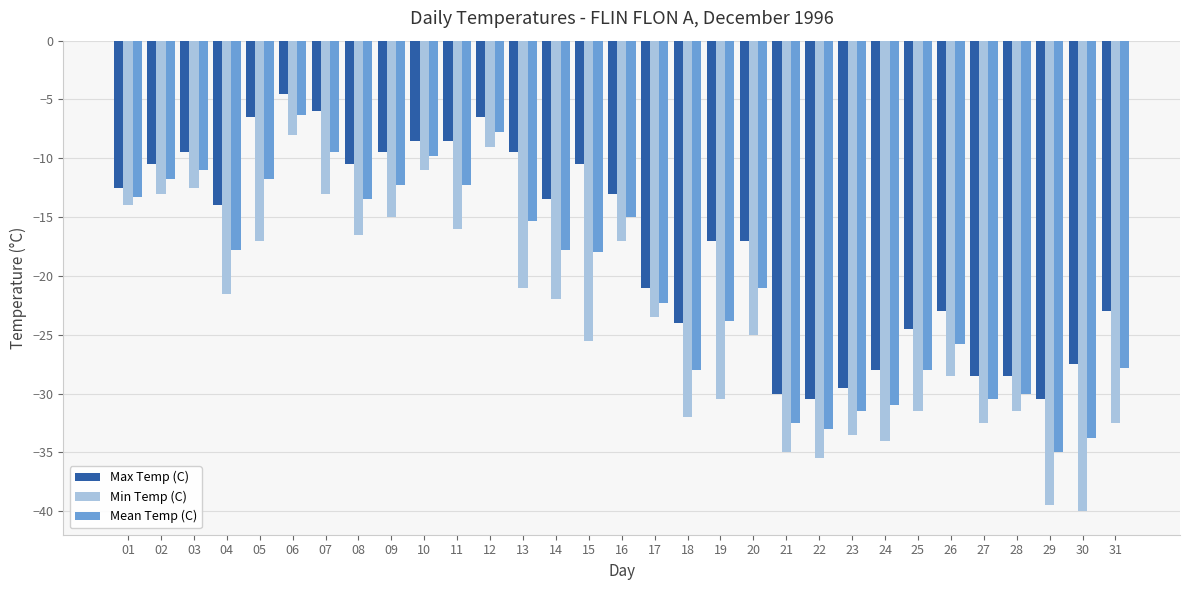

How many categories are shown in the chart?

31